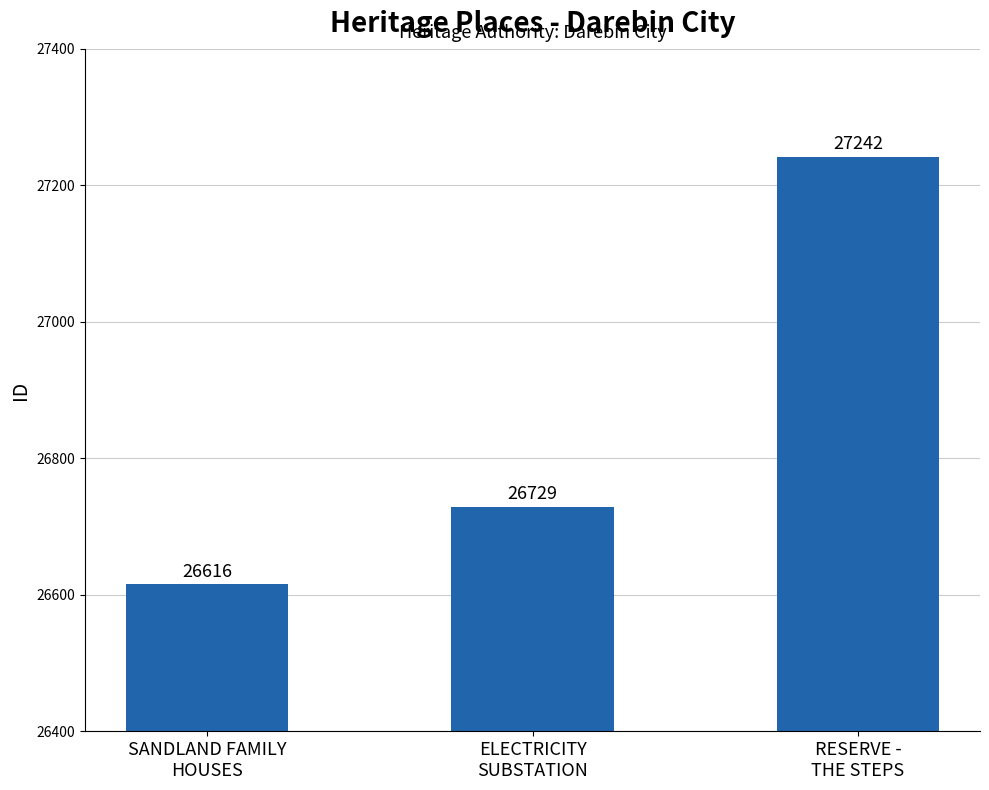

What is the approximate value at RESERVE -
THE STEPS, to the nearest 50?

27250